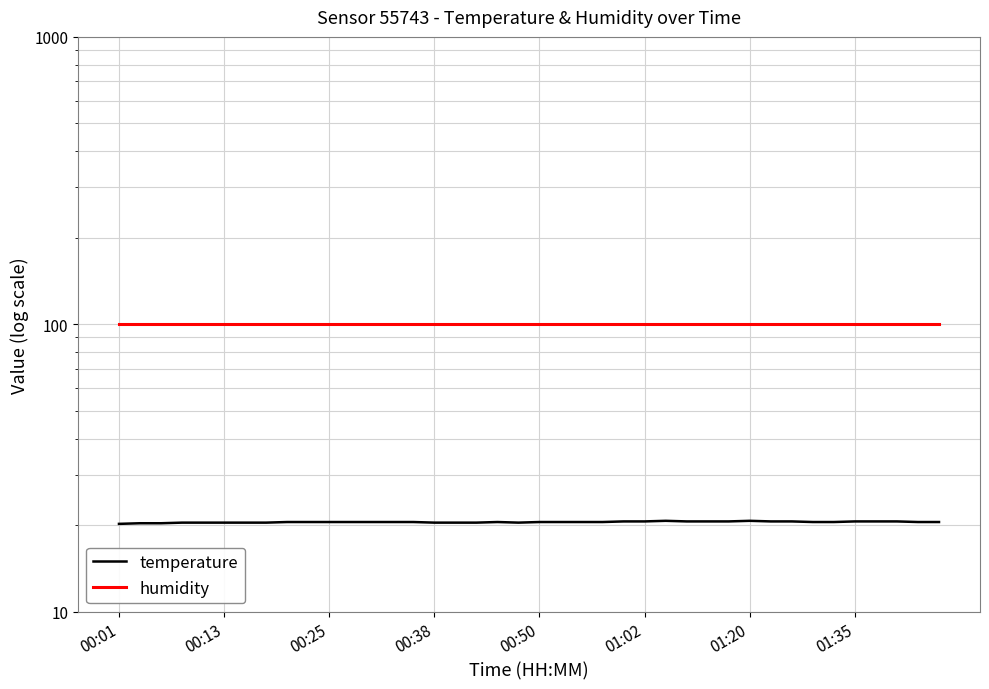

What is the value of the humidity point at the 32nd from the left?

99.9